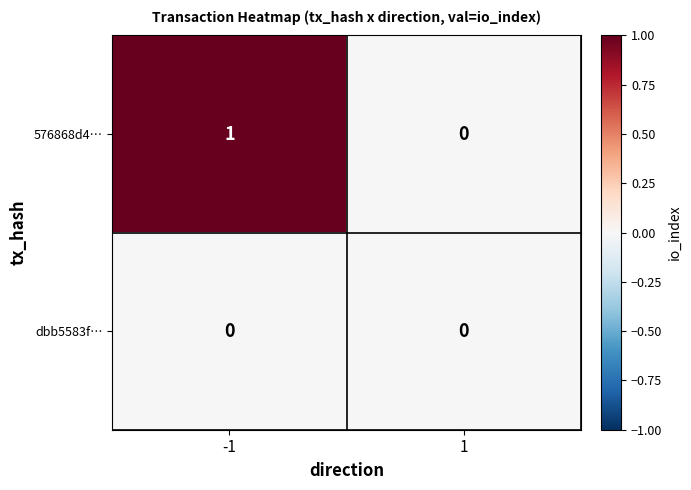

List the series in order of their peak value, highest first.

576868d4…, dbb5583f…